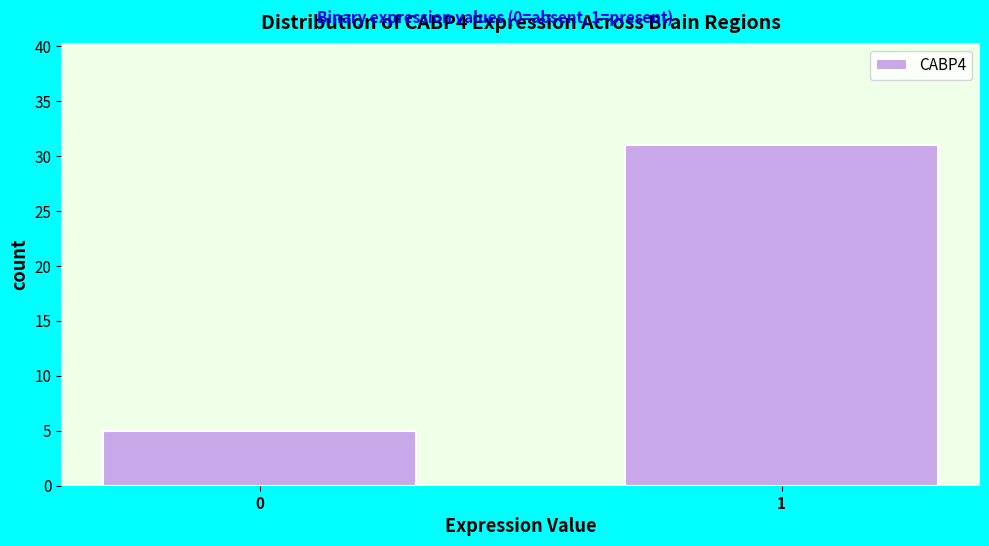

Reading left to right, extract all data points from this chart.

5	31